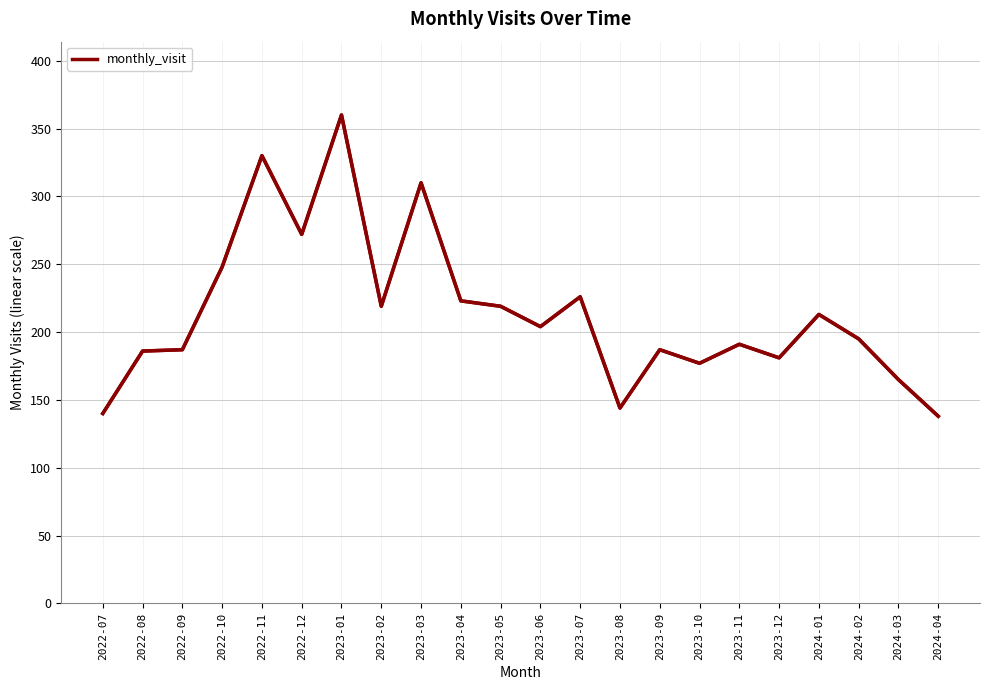

What is the difference between the values at 2023-06 and 2022-08?

18